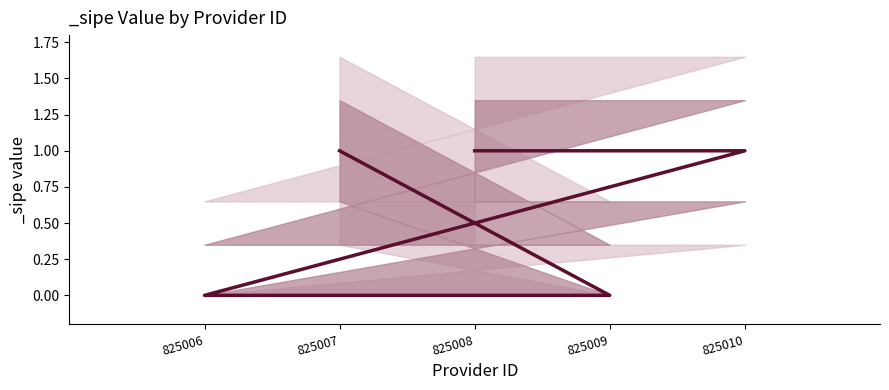

What is the difference between the maximum and minimum values?

1